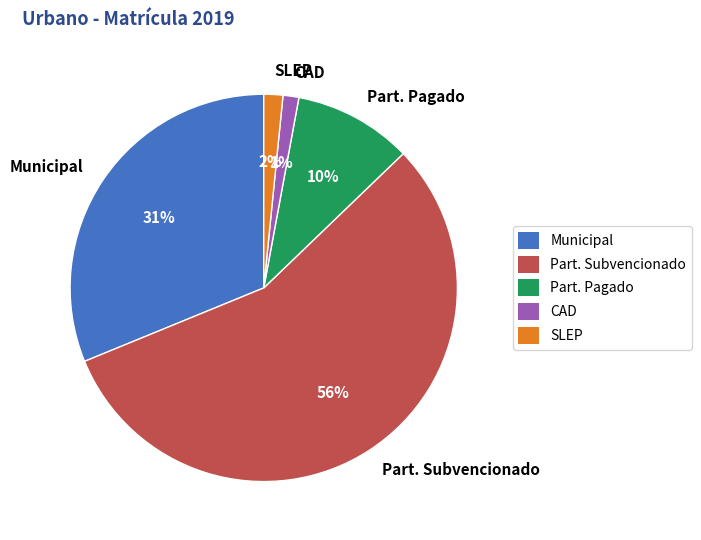

Combined, do CAD and Part. Pagado account for over 50%?

No